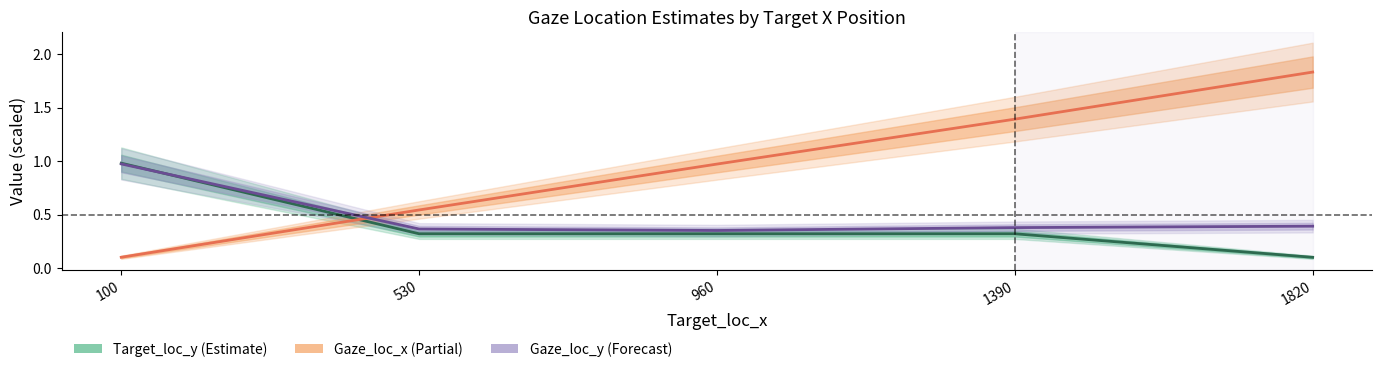

What is the sum of all Target_loc_y values?

2.0